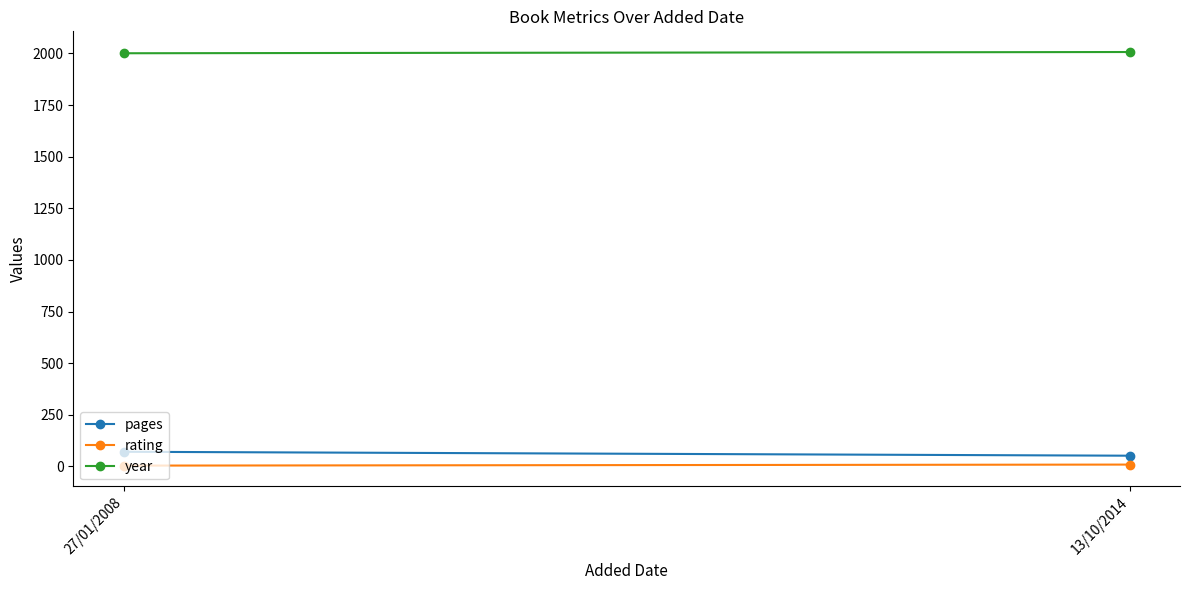

What is the greatest value displayed?

2007